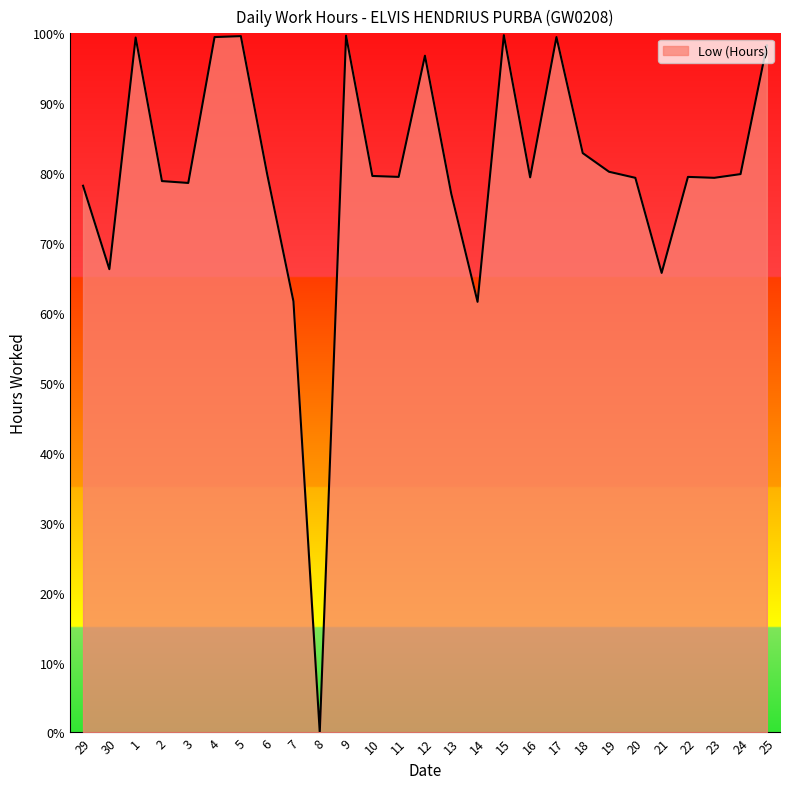

What value does the data have at 3?

78.6